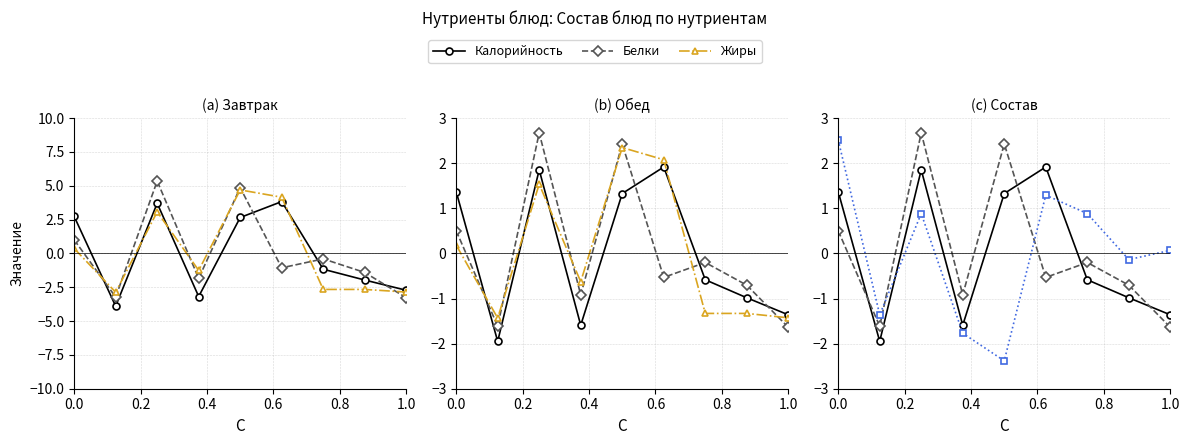

After their last crossing, which series has the higher values: Калорийность or Белки?

Калорийность